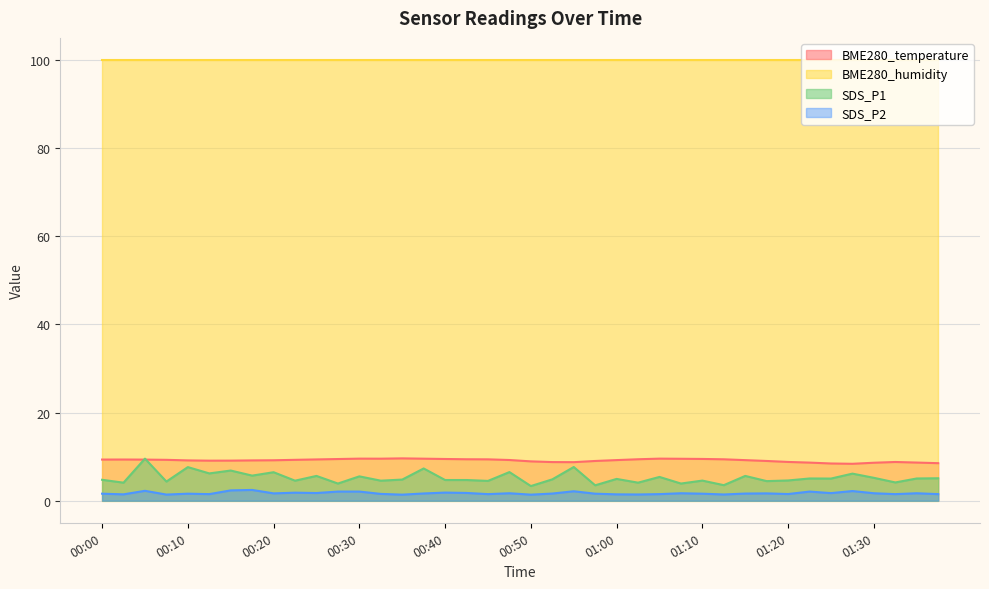

What are all the series names shown in the legend?

BME280_temperature, BME280_humidity, SDS_P1, SDS_P2